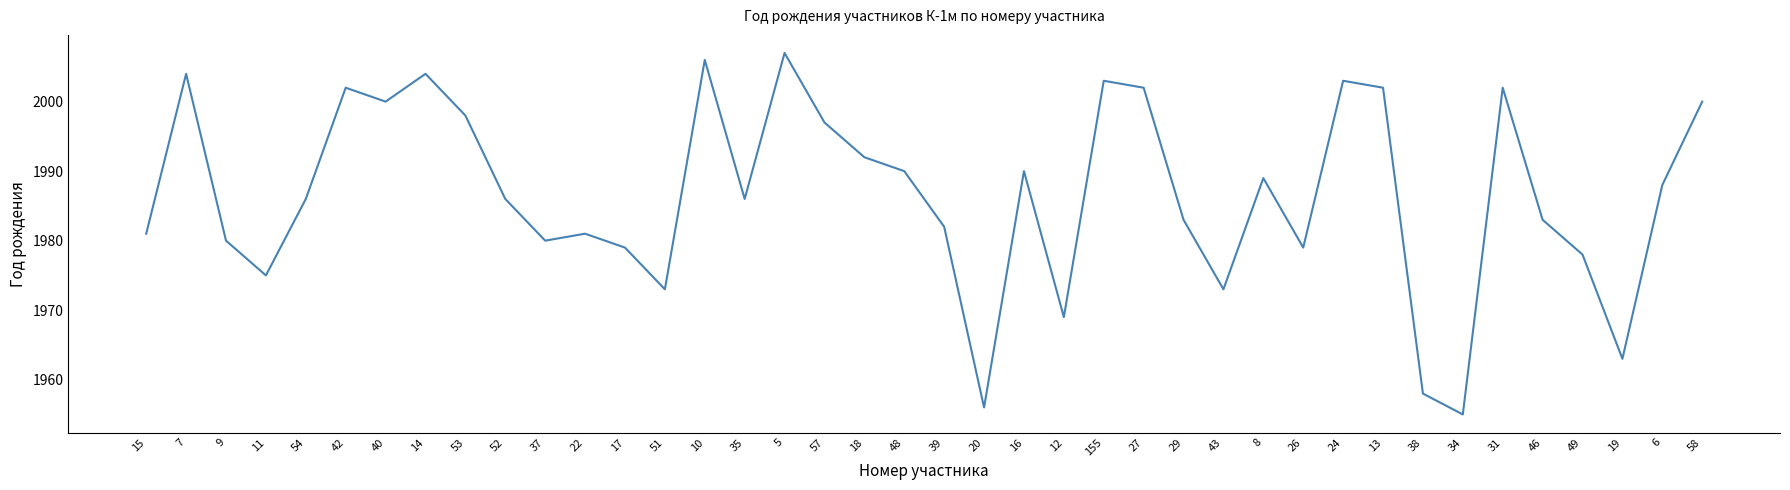

What is the sum of all values?

79465